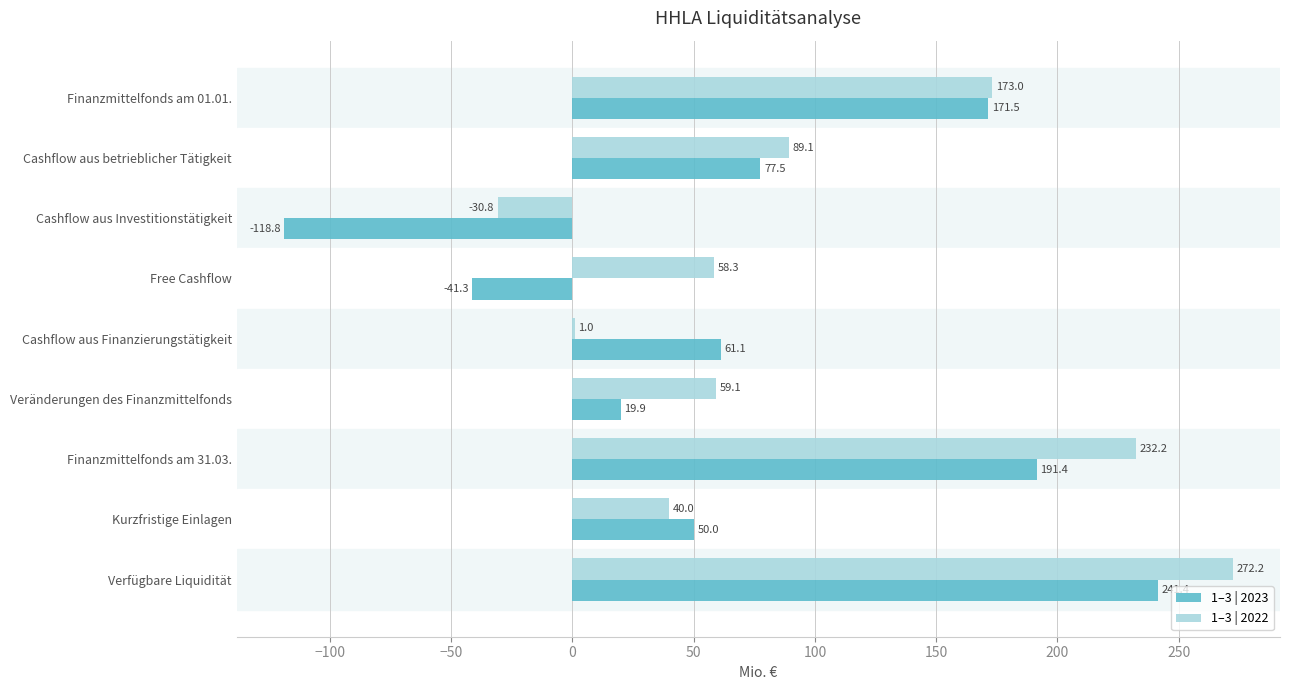

Which series changed the most between Finanzmittelfonds am 01.01. and Kurzfristige Einlagen?

1–3 | 2022